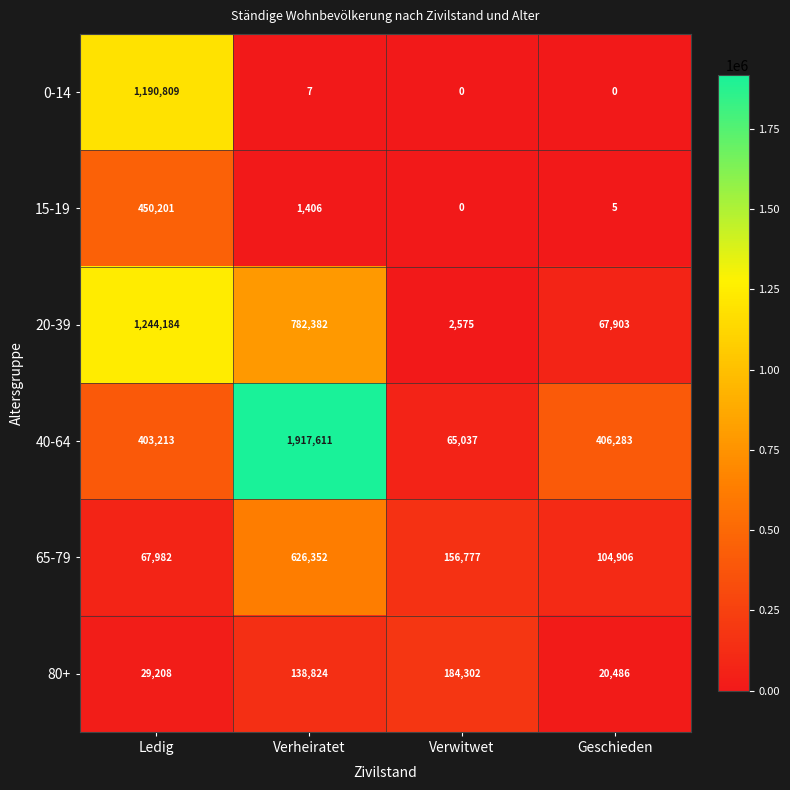

What is the difference between the second highest and second lowest values in the 0-14 series?

7